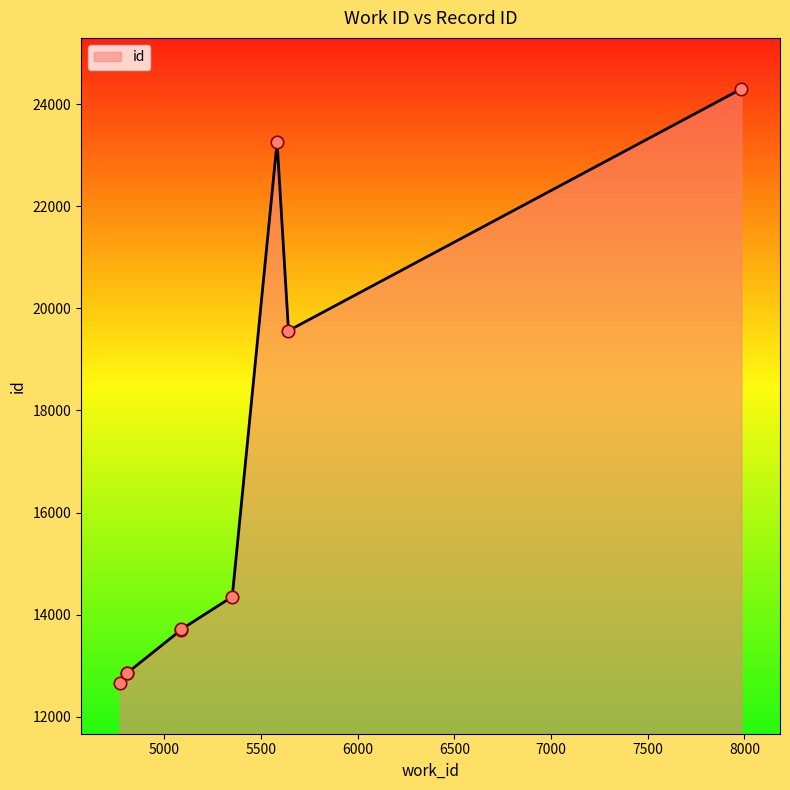

What is the ratio of the value at 5351 to the value at 5088?

1.0